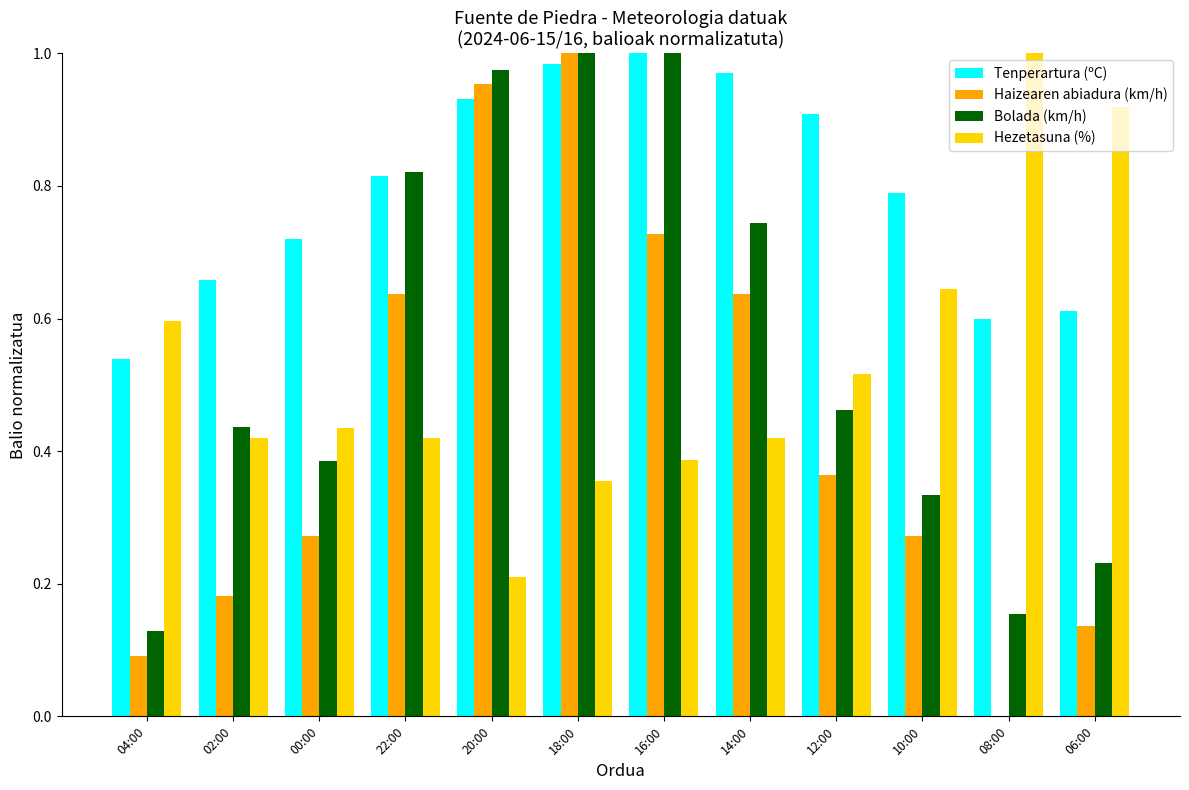

The value of Hezetasuna (%) at 06:00 is 0.9. True or false?

True